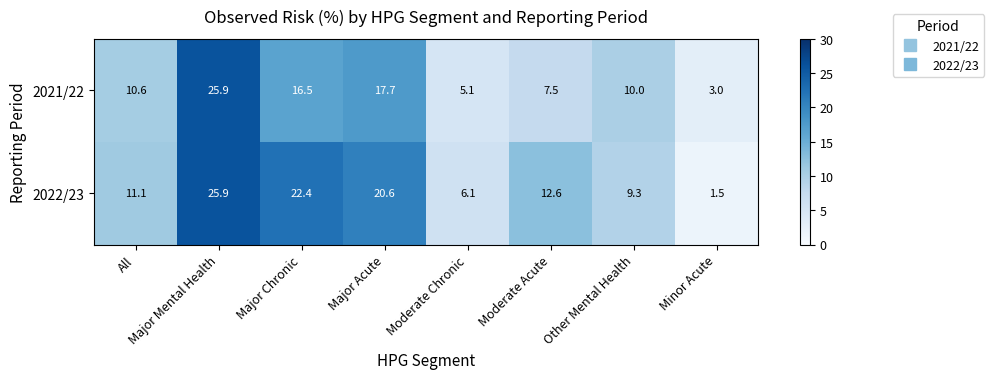

At which category does the chart reach its peak across all series?

Major Mental Health